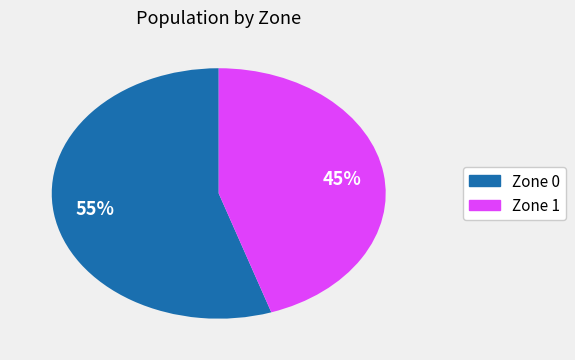

Is the sum of Zone 0 and Zone 1 greater than half?

Yes